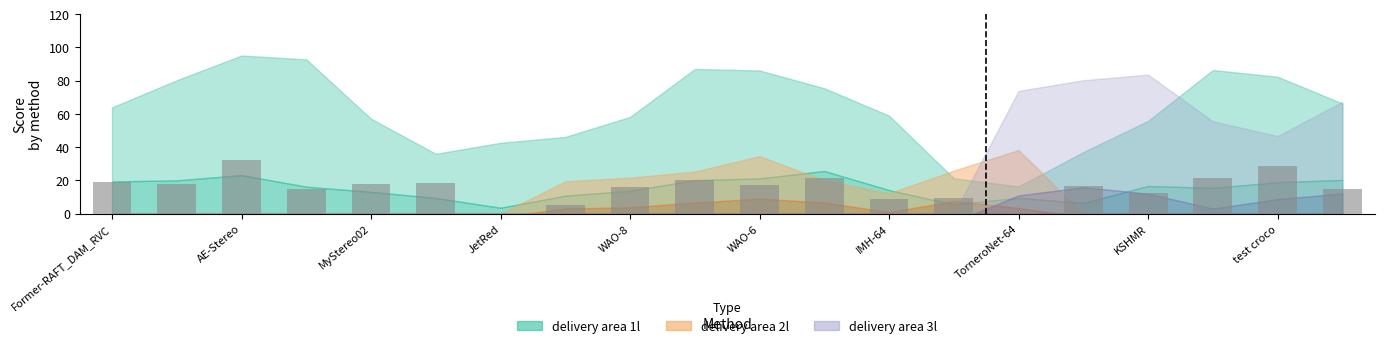

What is the sum of all values?

313.2